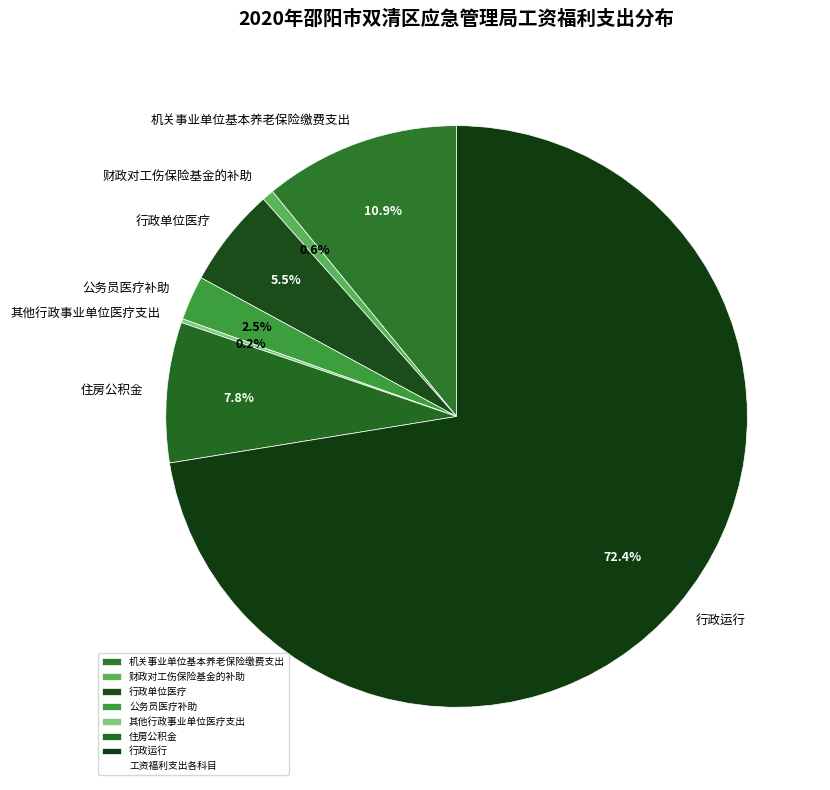

To the nearest percent, what is the average slice percentage?

14%